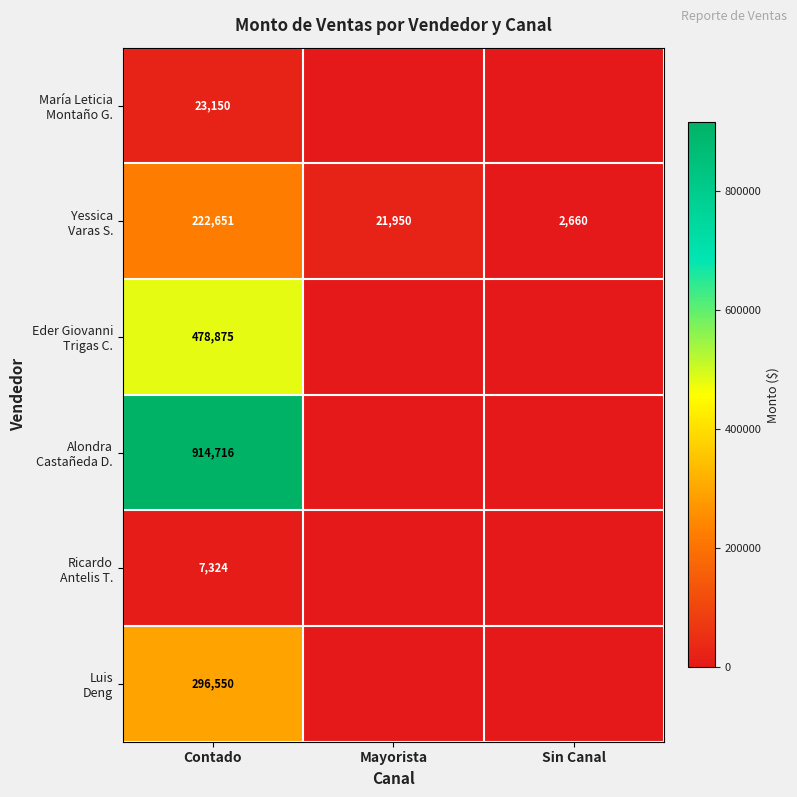

What is the difference between the highest and lowest values at Mayorista?

21950